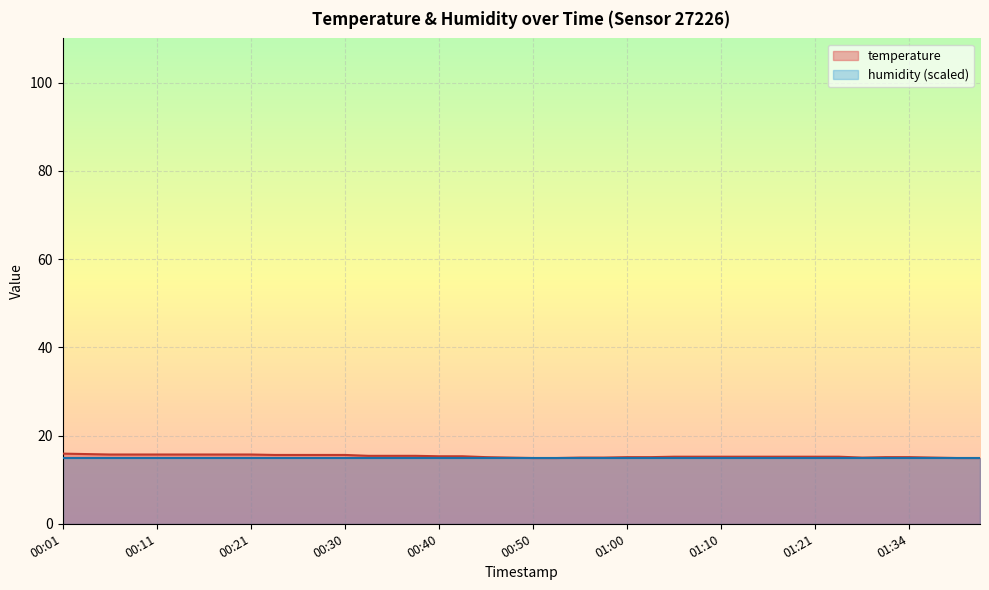

What is the label of the 25th point from the left?

01:00